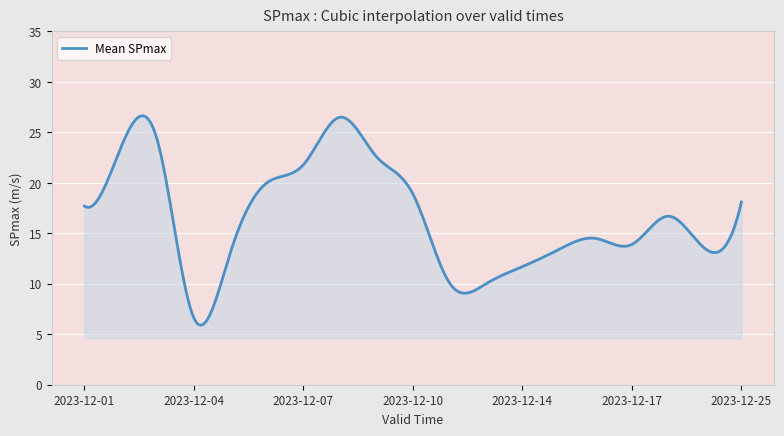

What is the minimum value shown in the chart?

5.9